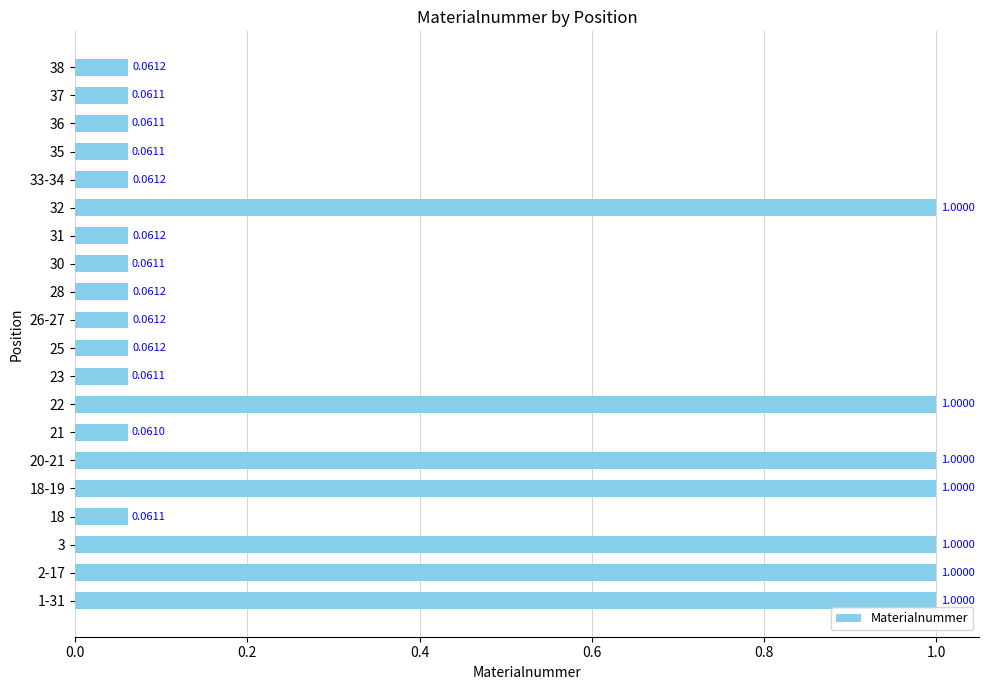

What is the change in value from 20-21 to 28?

-0.9